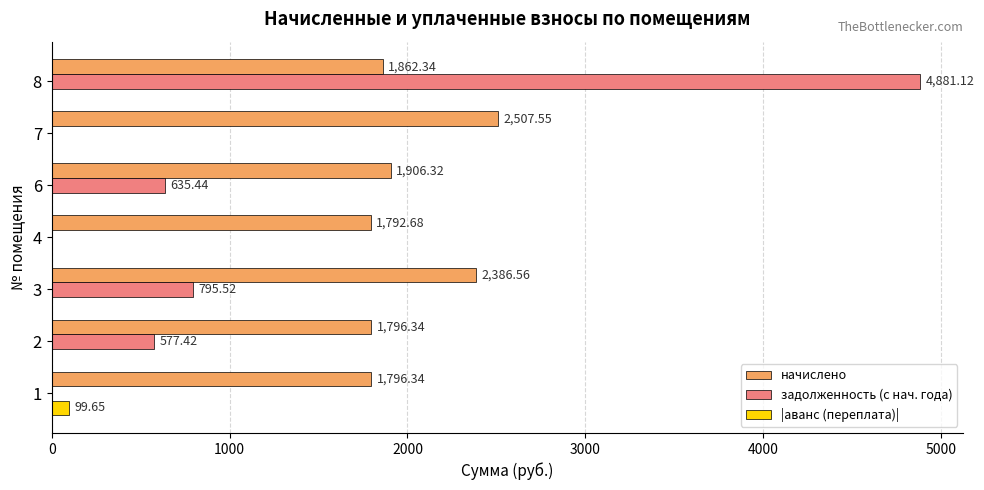

Between 2 and 7, which series saw the biggest shift?

начислено